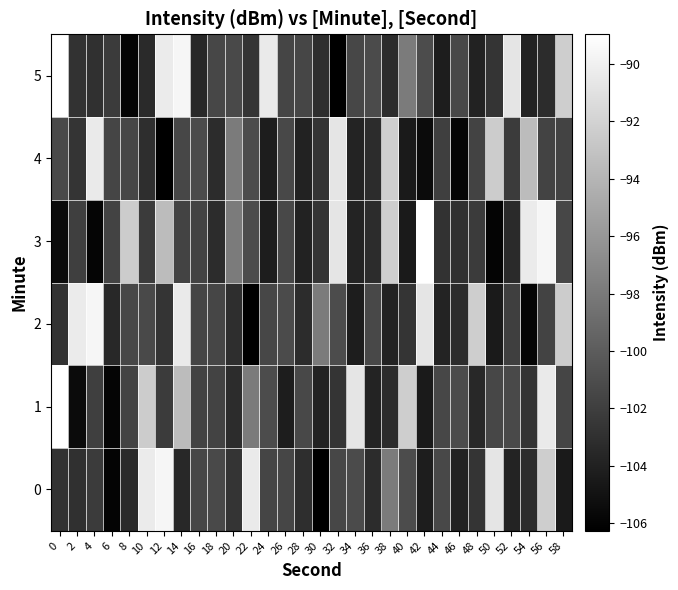

Reading left to right, transcribe all the data shown in this chart.

0: 0=-102.8	2=-103.0	4=-102.3	6=-106.0	8=-103.4	10=-90.4	12=-89.6	14=-103.5	16=-101.5	18=-101.2	20=-102.6	22=-90.4	24=-101.6	26=-101.5	28=-103.1	30=-106.3	32=-101.4	34=-101.2	36=-103.2	38=-97.9	40=-101.1	42=-104.3	44=-101.4	46=-103.9	48=-102.6	50=-90.7	52=-103.9	54=-103.2	56=-92.3	58=-104.5
1: 0=-89.0	2=-105.5	4=-102.0	6=-105.9	8=-101.7	10=-92.4	12=-102.2	14=-93.6	16=-101.7	18=-101.7	20=-103.2	22=-97.9	24=-101.1	26=-104.3	28=-101.4	30=-103.9	32=-102.6	34=-90.7	36=-103.9	38=-103.2	40=-92.3	42=-104.5	44=-101.4	46=-101.2	48=-103.5	50=-101.5	52=-101.2	54=-102.6	56=-90.4	58=-101.6
2: 0=-102.8	2=-90.4	4=-89.6	6=-103.5	8=-101.5	10=-101.2	12=-102.6	14=-90.4	16=-101.6	18=-101.5	20=-103.1	22=-106.3	24=-101.4	26=-101.2	28=-103.2	30=-97.9	32=-101.1	34=-104.3	36=-101.4	38=-103.9	40=-102.6	42=-90.7	44=-103.9	46=-103.2	48=-92.3	50=-104.5	52=-102.0	54=-105.9	56=-101.7	58=-92.4
3: 0=-105.5	2=-102.0	4=-105.9	6=-101.7	8=-92.4	10=-102.2	12=-93.6	14=-101.7	16=-101.7	18=-103.2	20=-97.9	22=-101.1	24=-104.3	26=-101.4	28=-103.9	30=-102.6	32=-90.7	34=-103.9	36=-103.2	38=-92.3	40=-104.5	42=-89.0	44=-102.8	46=-103.0	48=-102.3	50=-106.0	52=-103.4	54=-90.4	56=-89.6	58=-101.5
4: 0=-101.2	2=-102.6	4=-90.4	6=-101.6	8=-101.5	10=-103.1	12=-106.3	14=-101.4	16=-101.2	18=-103.2	20=-97.9	22=-101.1	24=-104.3	26=-101.4	28=-103.9	30=-102.6	32=-90.7	34=-103.9	36=-103.2	38=-92.3	40=-104.5	42=-105.5	44=-102.0	46=-105.9	48=-101.7	50=-92.4	52=-102.2	54=-93.6	56=-101.7	58=-101.7
5: 0=-89.0	2=-102.8	4=-103.0	6=-102.3	8=-106.0	10=-103.4	12=-90.4	14=-89.6	16=-103.5	18=-101.5	20=-101.2	22=-102.6	24=-90.4	26=-101.6	28=-101.5	30=-103.1	32=-106.3	34=-101.4	36=-101.2	38=-103.2	40=-97.9	42=-101.1	44=-104.3	46=-101.4	48=-103.9	50=-102.6	52=-90.7	54=-103.9	56=-103.2	58=-92.3